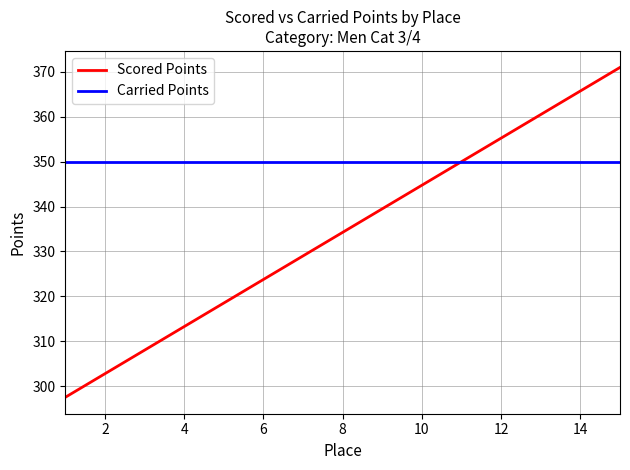

Which series has the largest total across all categories?

Carried Points